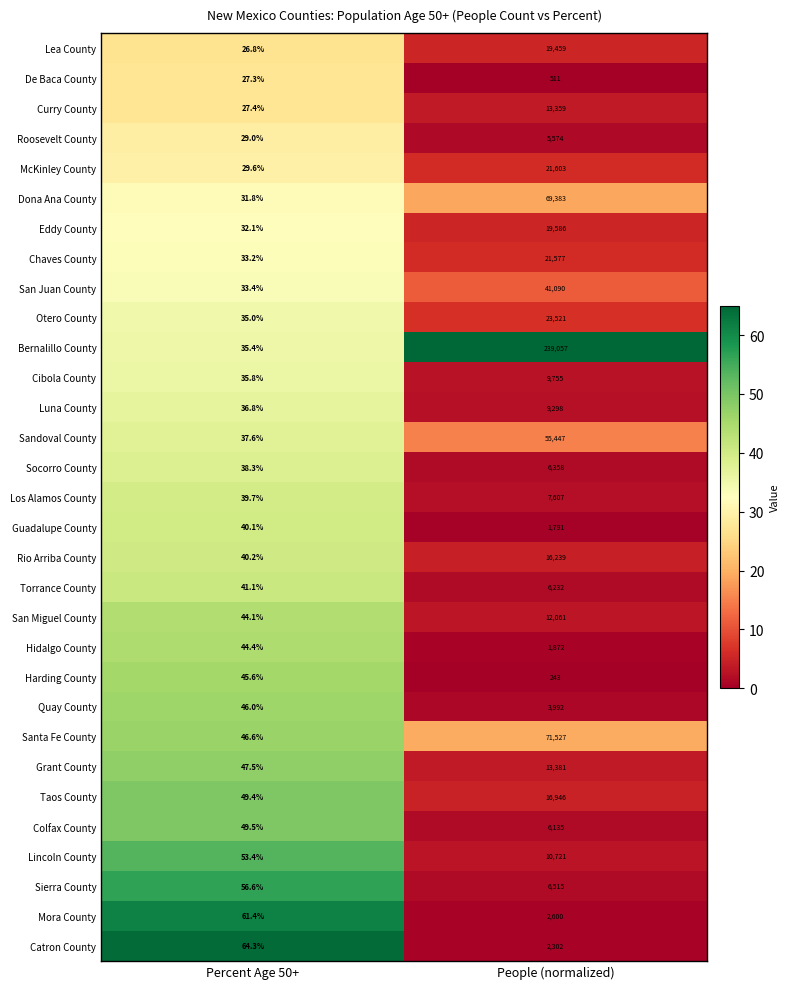

Which label corresponds to the smallest value in the chart?

Percent Age 50+